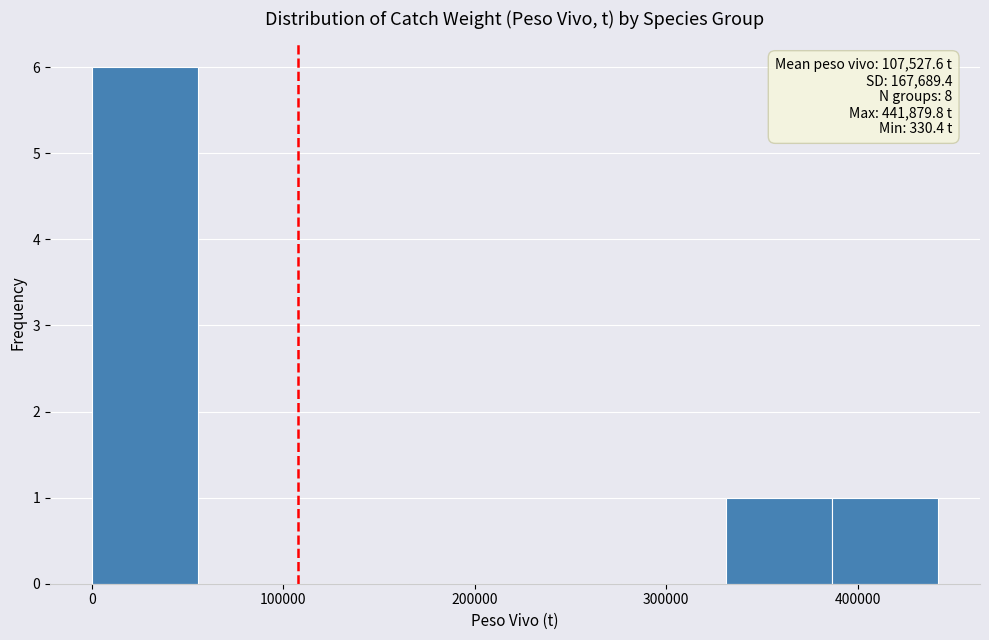

Over which range of the x-axis is the bar tallest?

0 to 60000